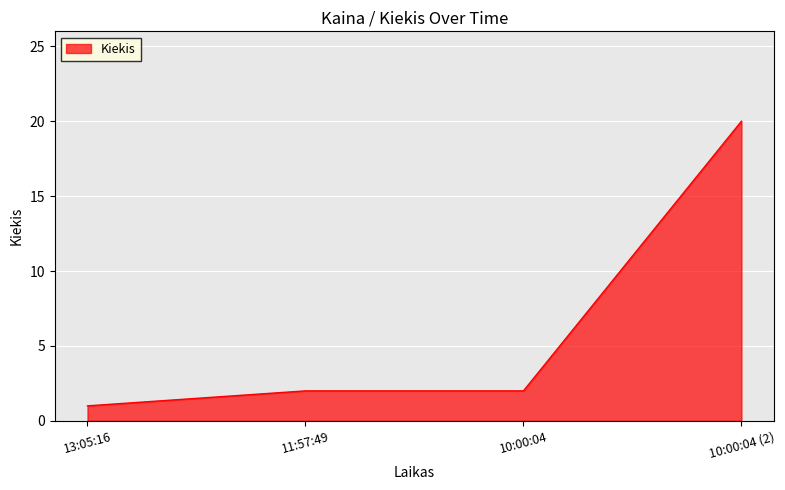

Count the number of data series in this chart.

1